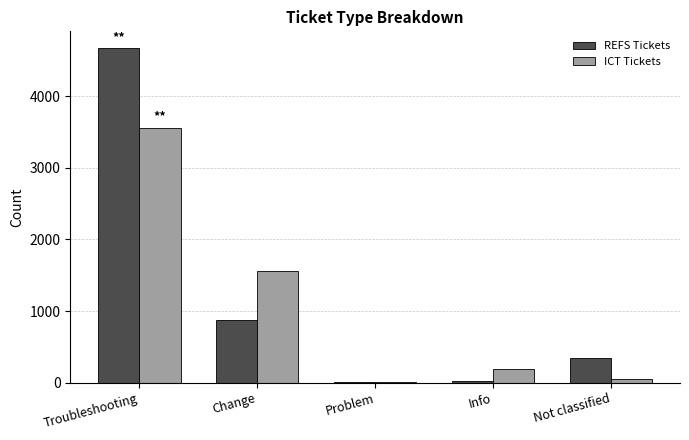

What is the sum of all REFS Tickets values?

5925